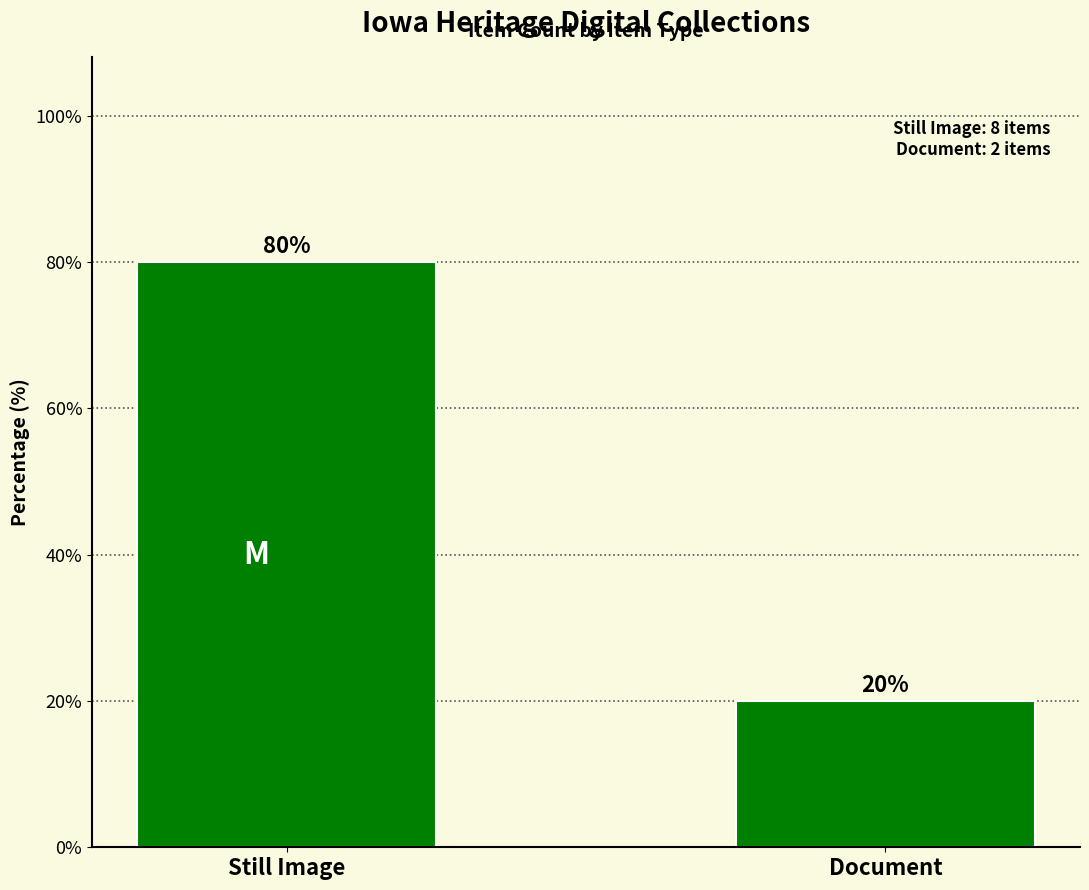

Reading right to left, list all the values displayed in this chart.

20	80